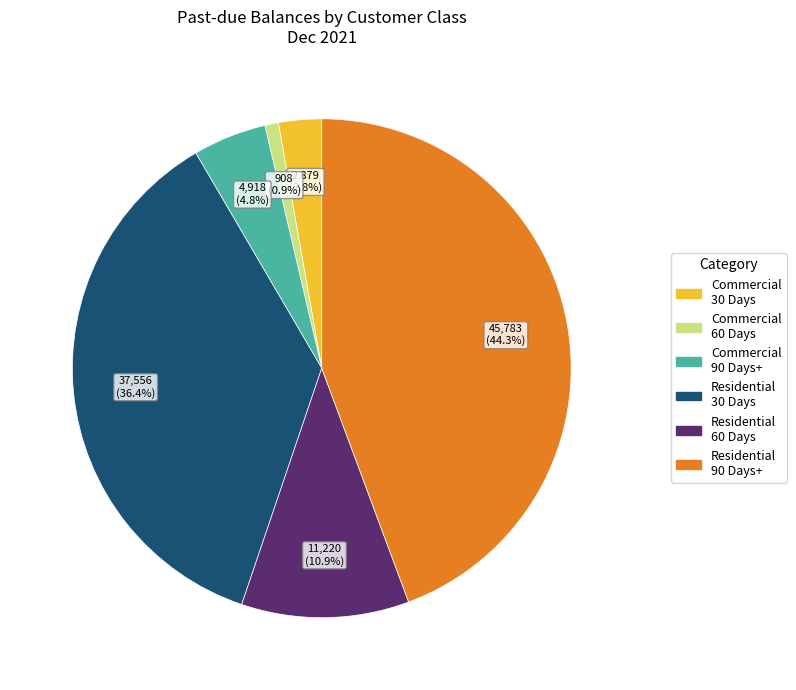

Which slice is the smallest?

Commercial 60 Days